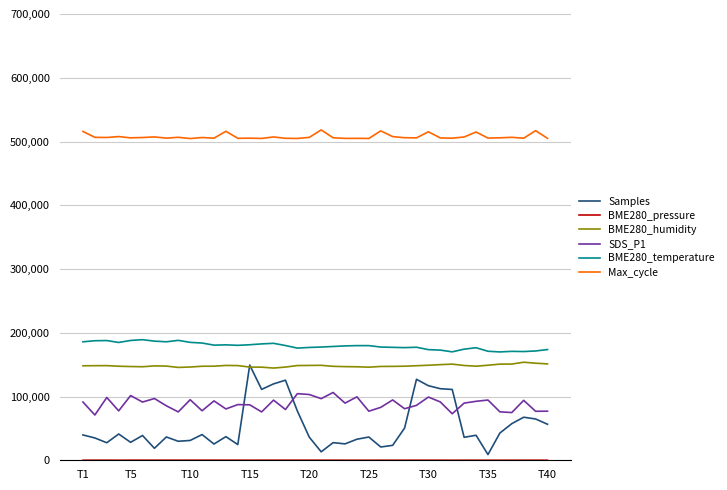

True or false: Samples and Max_cycle cross at least once.

False